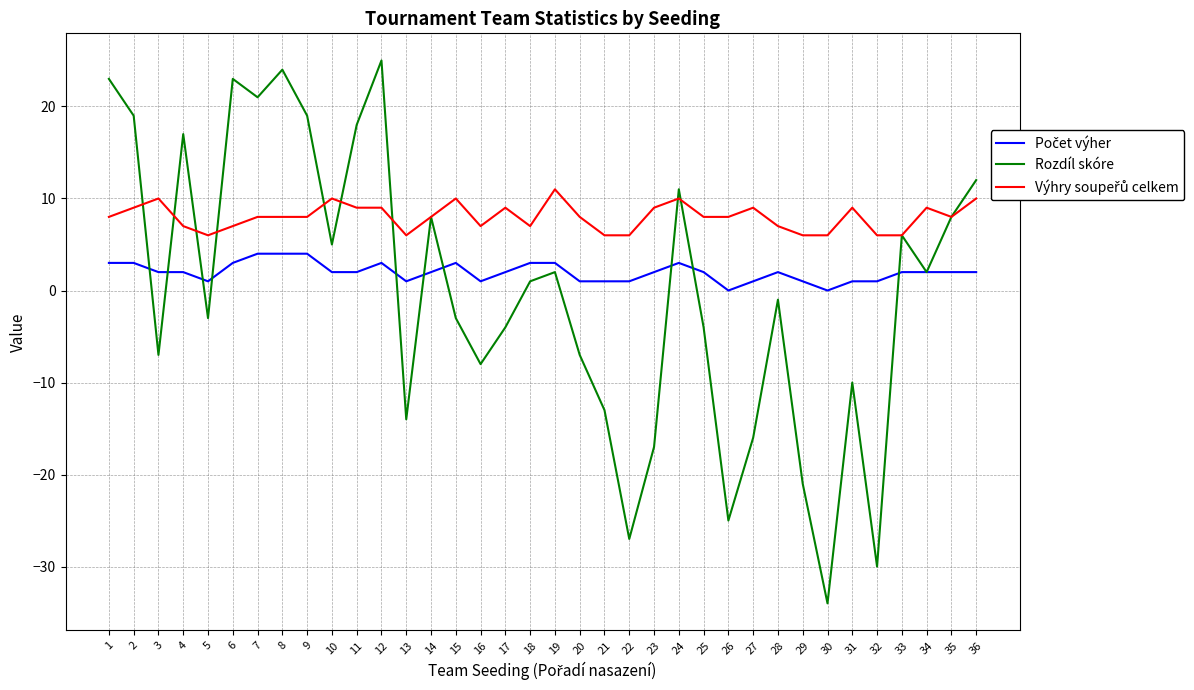

Which label corresponds to the smallest value in the chart?

30